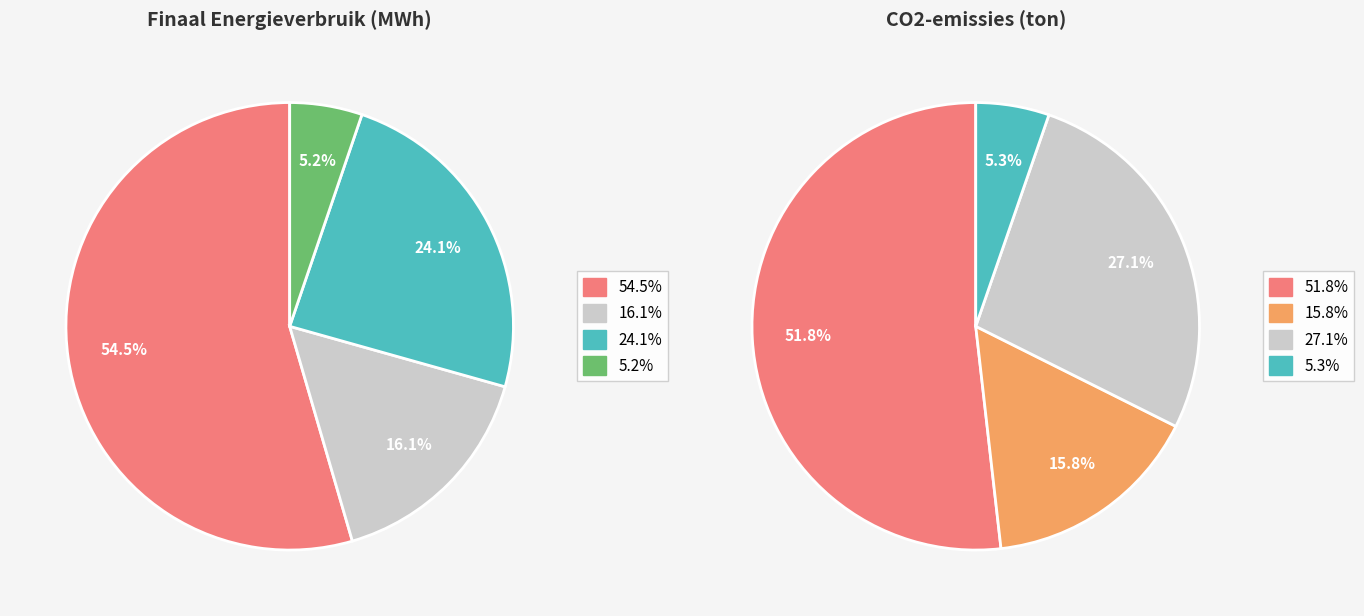

Do landbouw and tertiair together represent more than half of the pie?

No